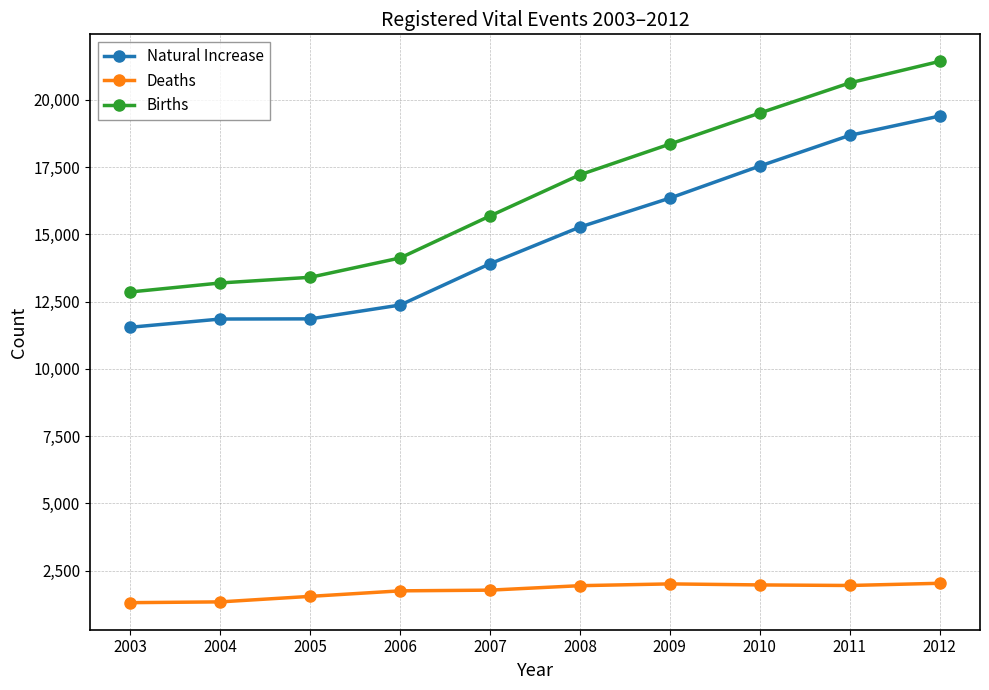

Which category has the lowest value in the Births series?

2003